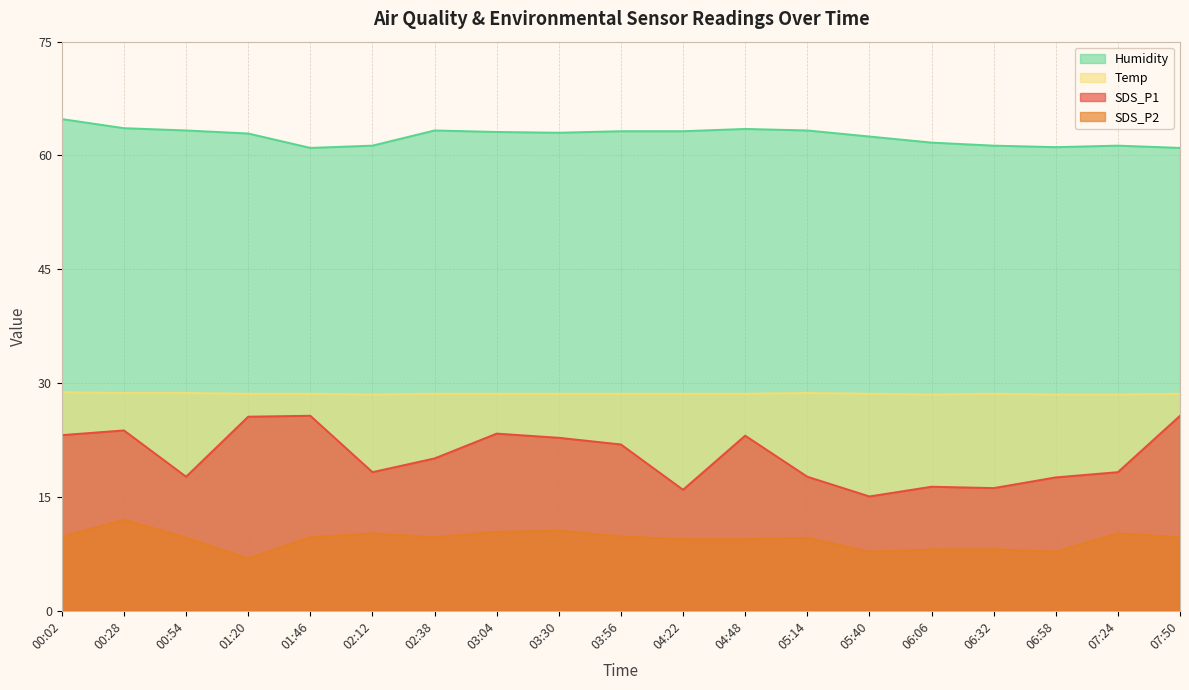

Reading right to left, extract all data points from this chart.

SDS_P1: 07:50=25.7	07:24=18.3	06:58=17.6	06:32=16.2	06:06=16.4	05:40=15.1	05:14=17.7	04:48=23.1	04:22=15.9	03:56=21.9	03:30=22.8	03:04=23.4	02:38=20.1	02:12=18.3	01:46=25.7	01:20=25.6	00:54=17.7	00:28=23.8	00:02=23.1
SDS_P2: 07:50=9.7	07:24=10.2	06:58=7.8	06:32=8.1	06:06=8.1	05:40=7.8	05:14=9.6	04:48=9.4	04:22=9.4	03:56=9.8	03:30=10.6	03:04=10.4	02:38=9.7	02:12=10.2	01:46=9.7	01:20=6.9	00:54=9.6	00:28=12.0	00:02=9.8
Temp: 07:50=28.6	07:24=28.5	06:58=28.5	06:32=28.6	06:06=28.5	05:40=28.6	05:14=28.7	04:48=28.6	04:22=28.6	03:56=28.6	03:30=28.6	03:04=28.6	02:38=28.6	02:12=28.5	01:46=28.6	01:20=28.6	00:54=28.7	00:28=28.7	00:02=28.8
Humidity: 07:50=61.0	07:24=61.3	06:58=61.1	06:32=61.3	06:06=61.7	05:40=62.5	05:14=63.3	04:48=63.5	04:22=63.2	03:56=63.2	03:30=63.0	03:04=63.1	02:38=63.3	02:12=61.3	01:46=61.0	01:20=62.9	00:54=63.3	00:28=63.6	00:02=64.8